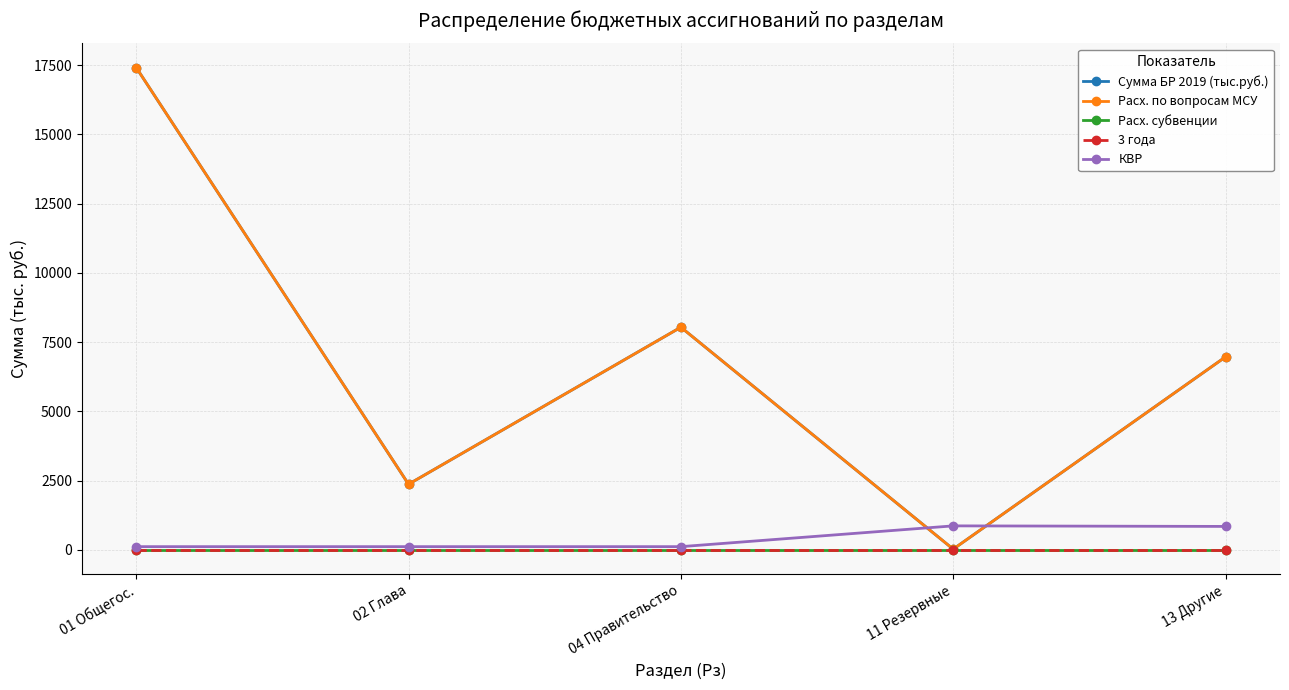

The 3 года series shows 12.7 at 13 Другие. True or false?

False